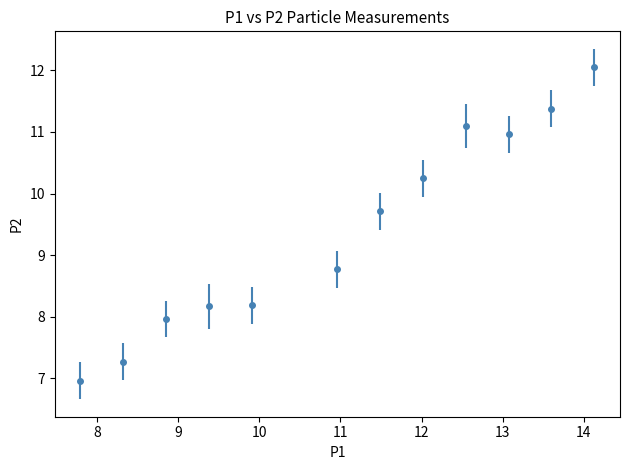

What is the difference between the maximum and second lowest values?

4.8